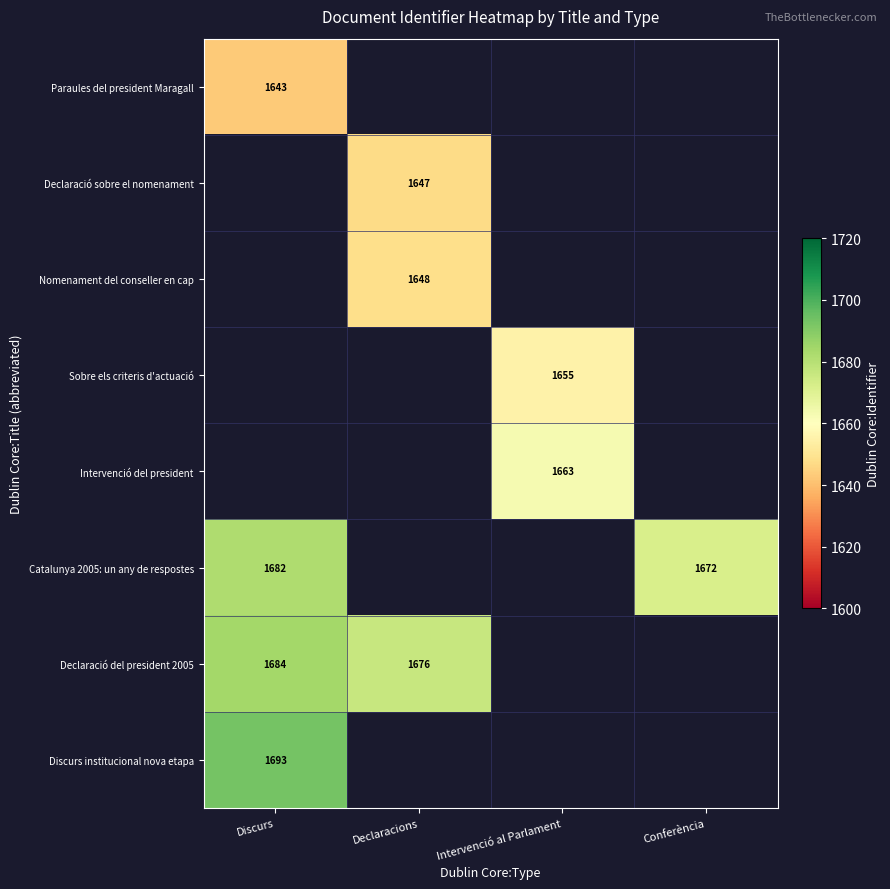

True or false: Discurs institucional nova etapa has a value of 1693 at Discurs.

True